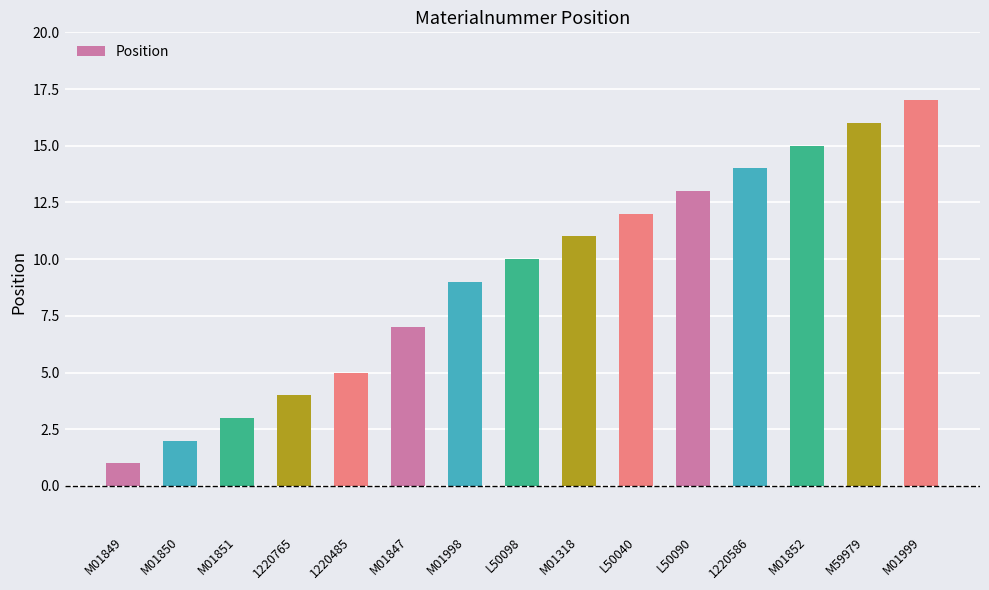

What position from the left is 1220765?

4